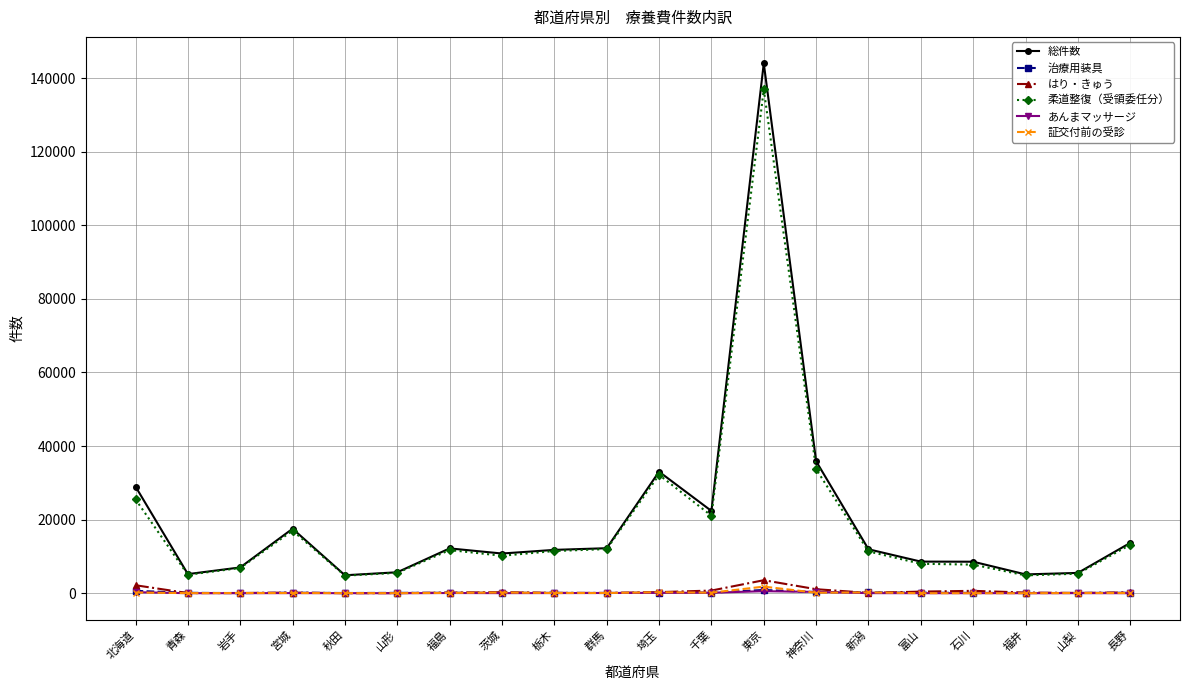

What is the label of the 15th point from the right?

山形